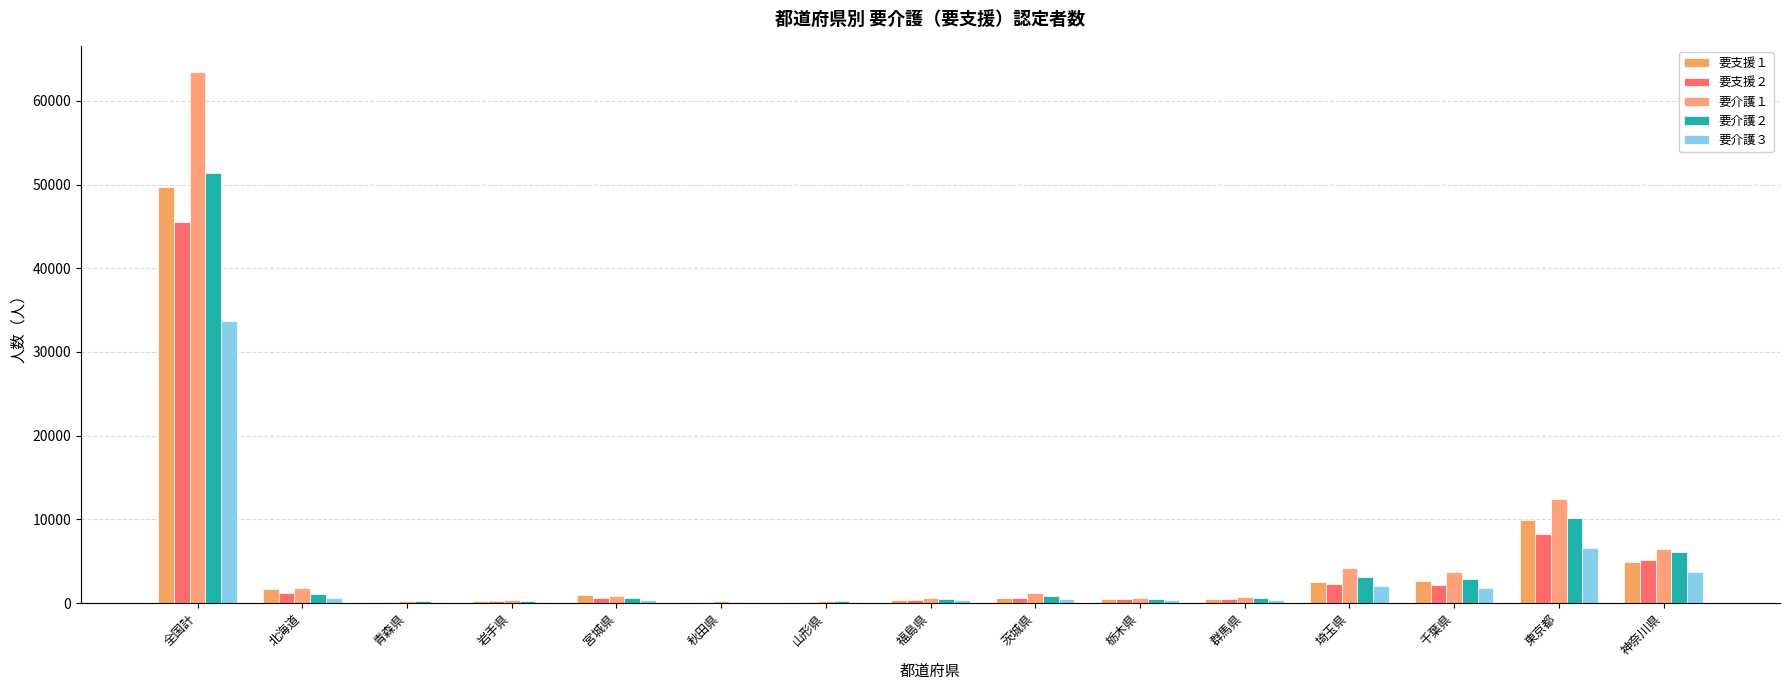

Are the bars grouped side by side (vs. stacked)?

Yes